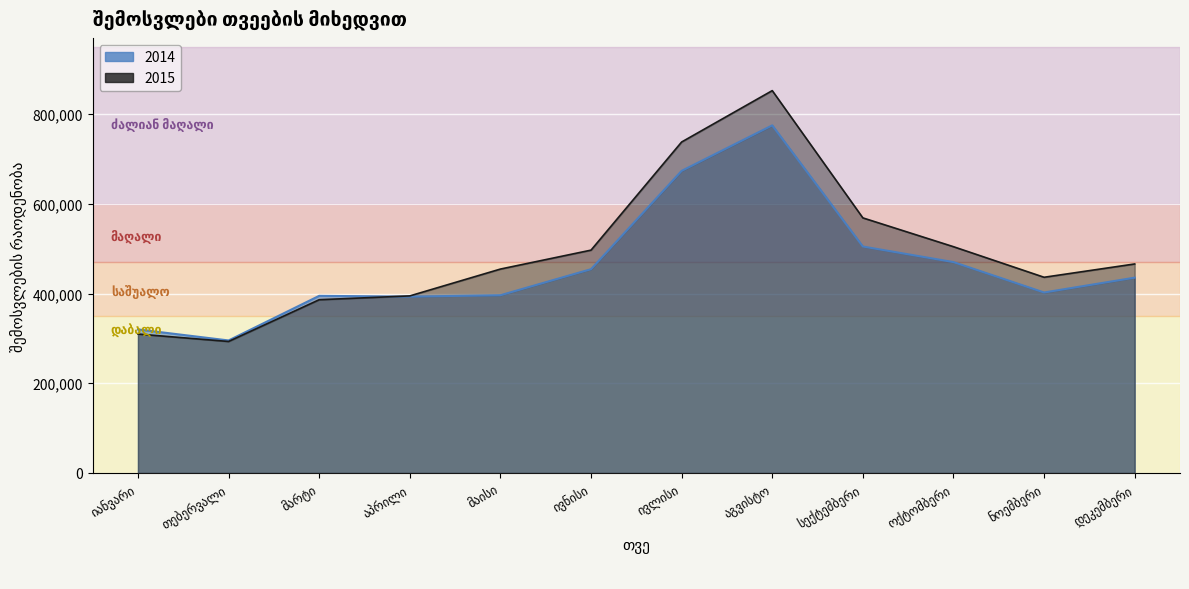

True or false: 2014 has more than 0 interior local peaks.

True